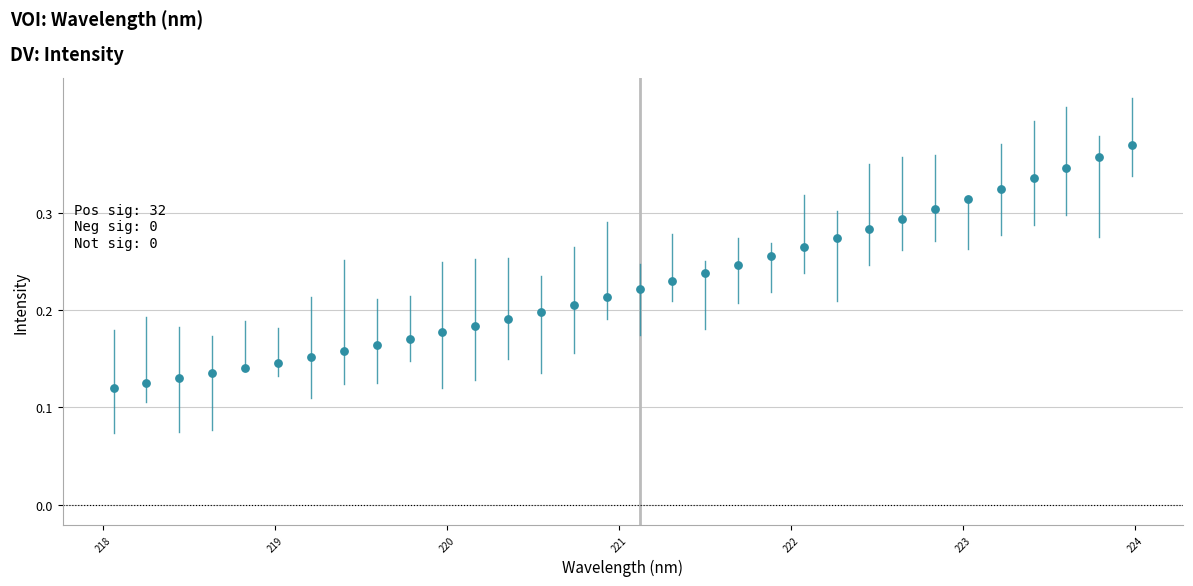

What is the range of X values (max minus min)?

5.9